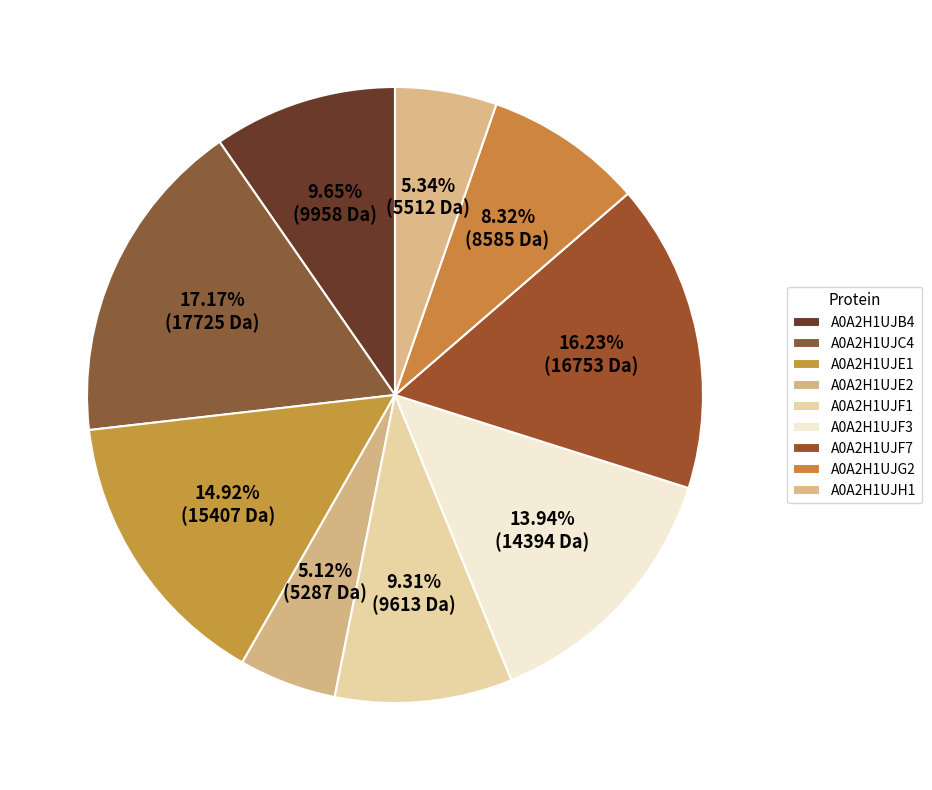

True or false: A0A2H1UJE2 accounts for 1% of the total.

False